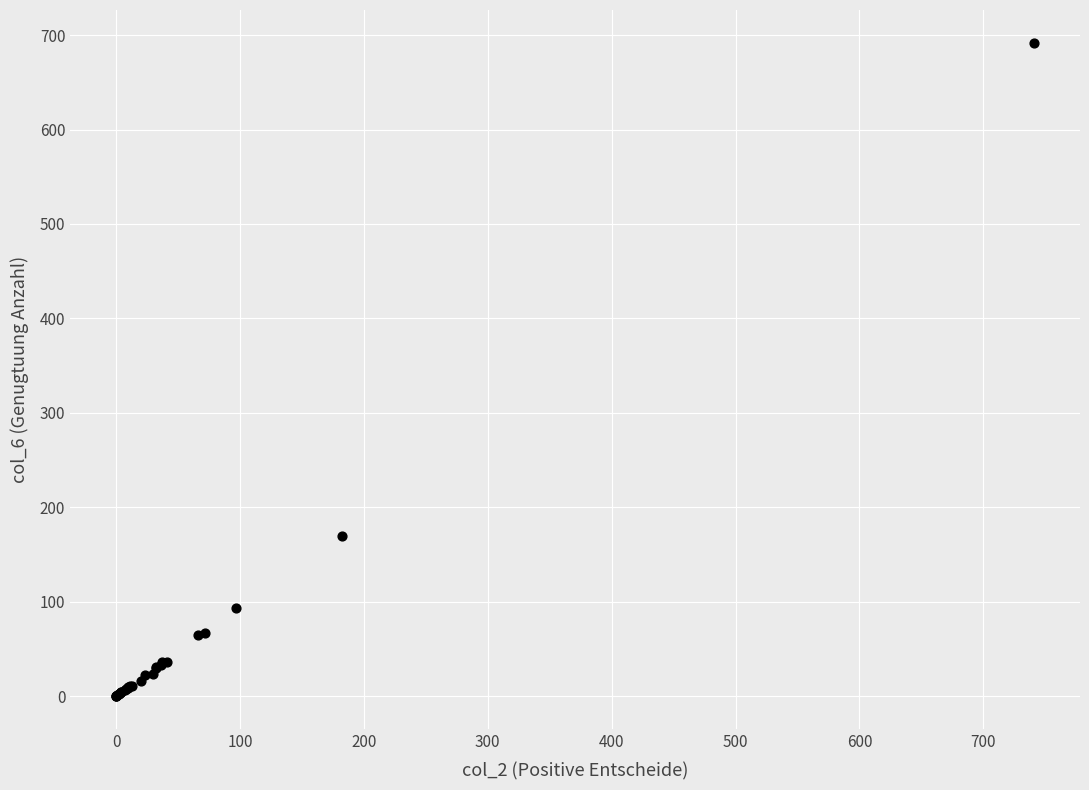

What Y value in the scatter plot is closest to 346?

170